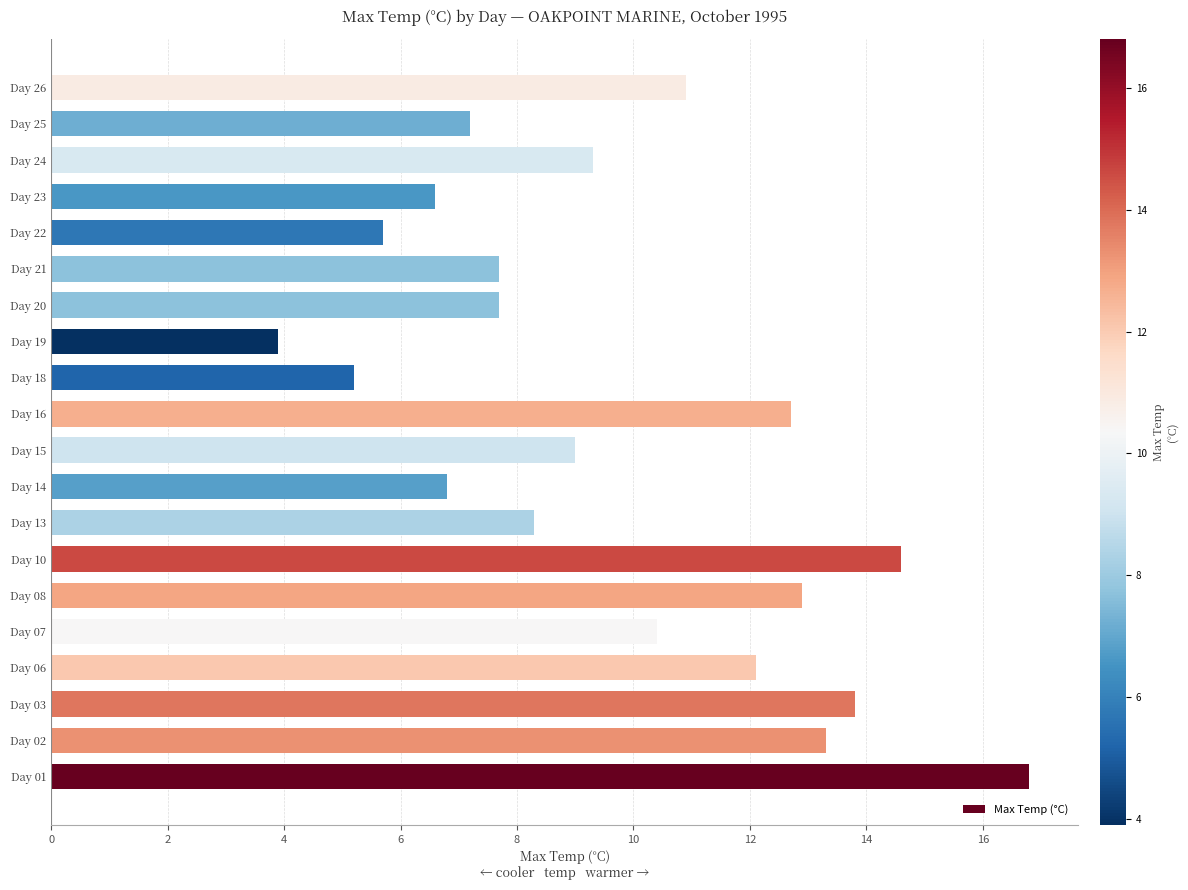

The chart shows a value of 5.5 at Day 19. True or false?

False